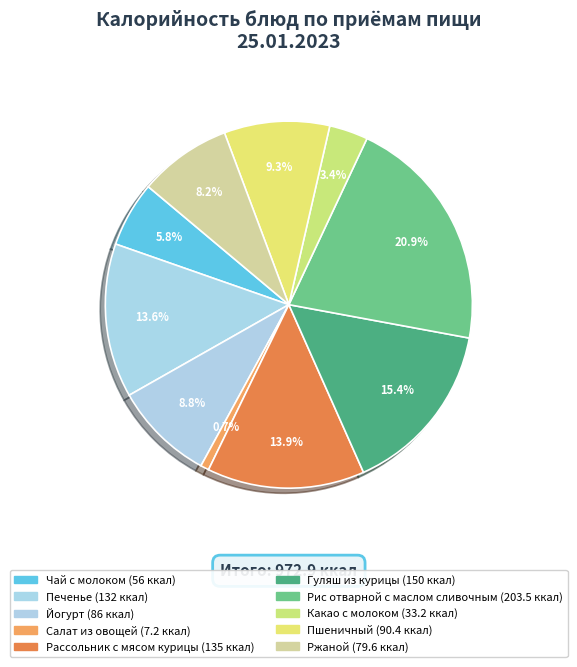

Rank the categories by value from highest to lowest.

Рис отварной с маслом сливочным, Гуляш из курицы, Рассольник с мясом курицы, Печенье, Пшеничный, Йогурт, Ржаной, Чай с молоком, Какао с молоком, Салат из овощей